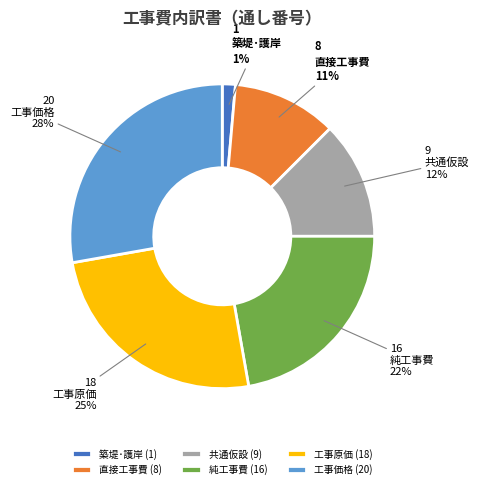

Rank the categories by value from lowest to highest.

築堤･護岸, 直接工事費, 共通仮設, 純工事費, 工事原価, 工事価格